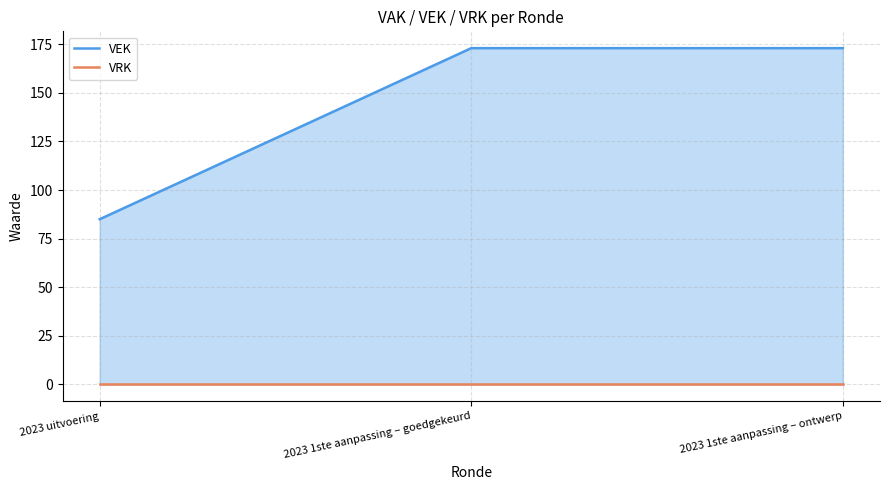

What is the label of the 3rd point from the left?

2023 1ste aanpassing – ontwerp